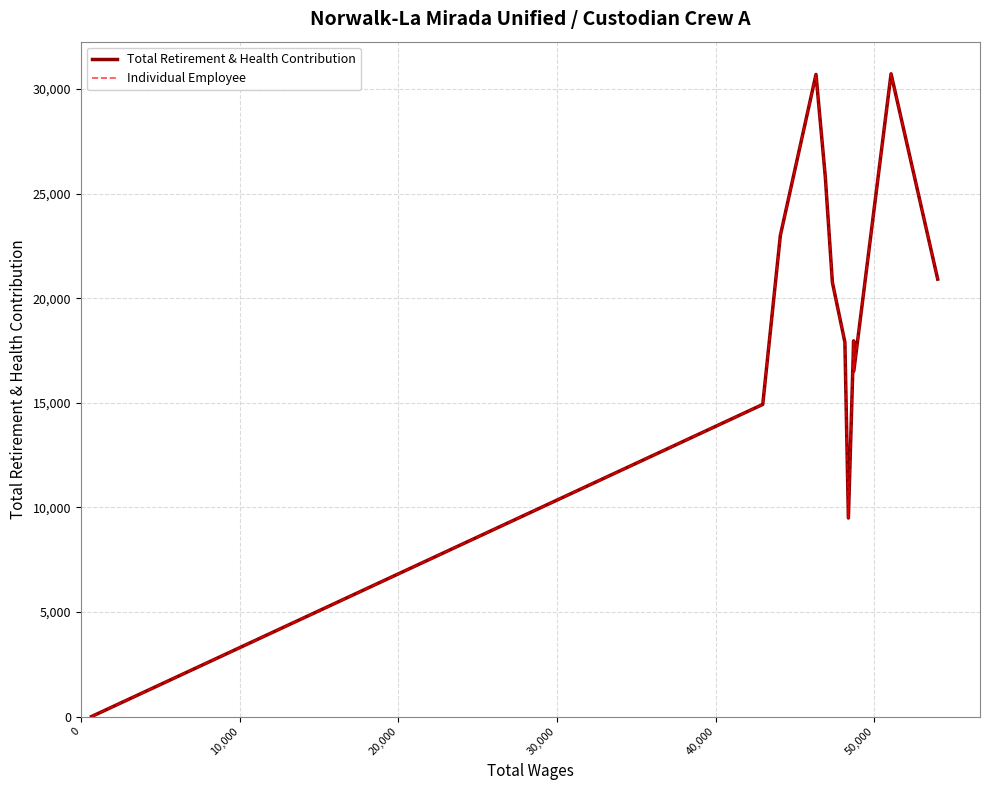

True or false: Individual Employee and Total Retirement & Health Contribution cross at least once.

False